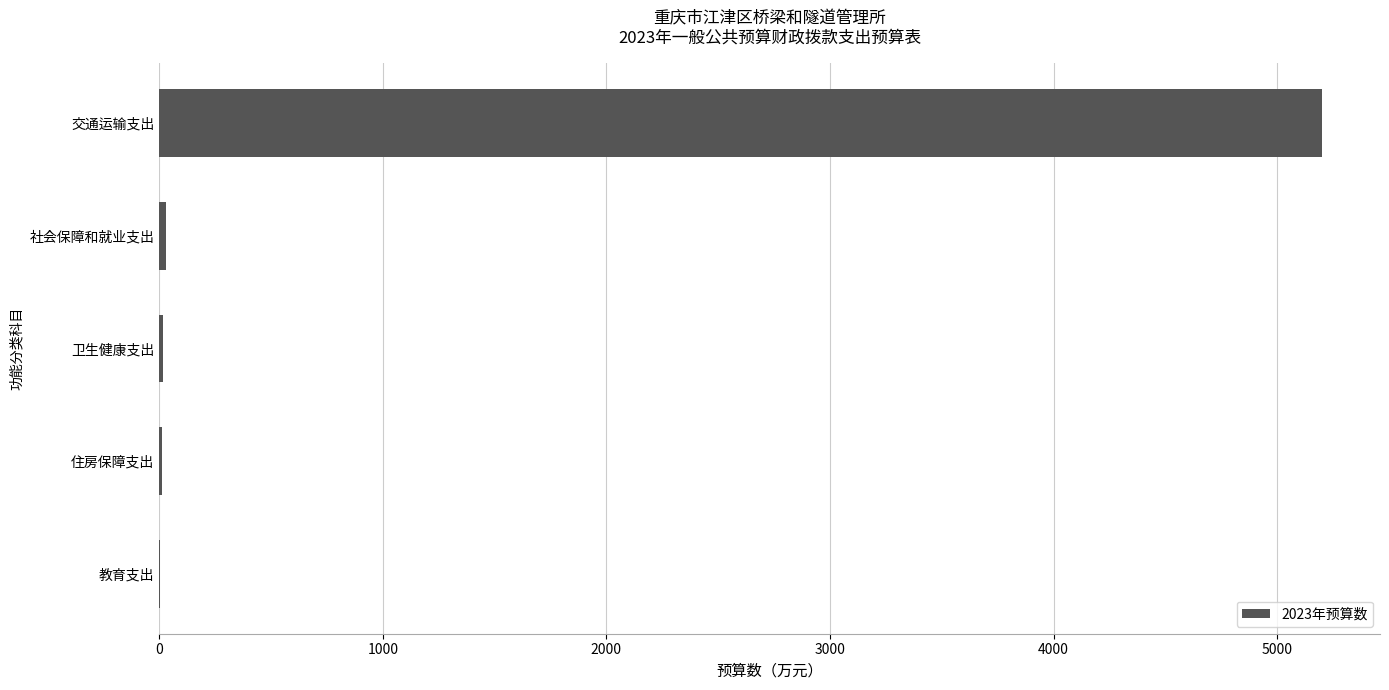

Between 交通运输支出 and 教育支出, which is larger?

交通运输支出